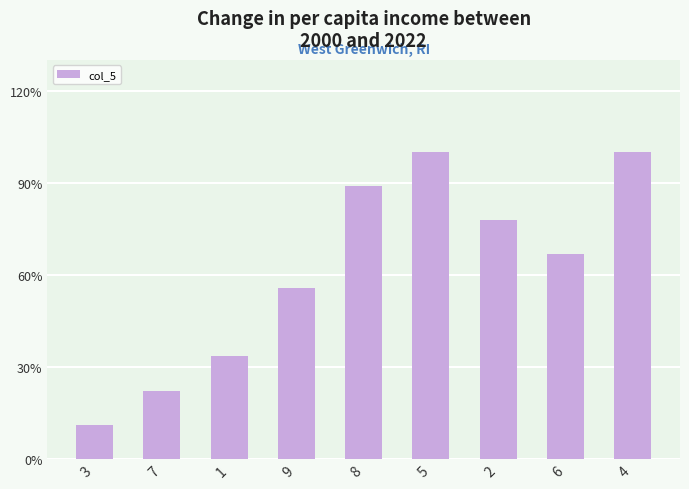

Is it true that the value at 2 is 2?

False